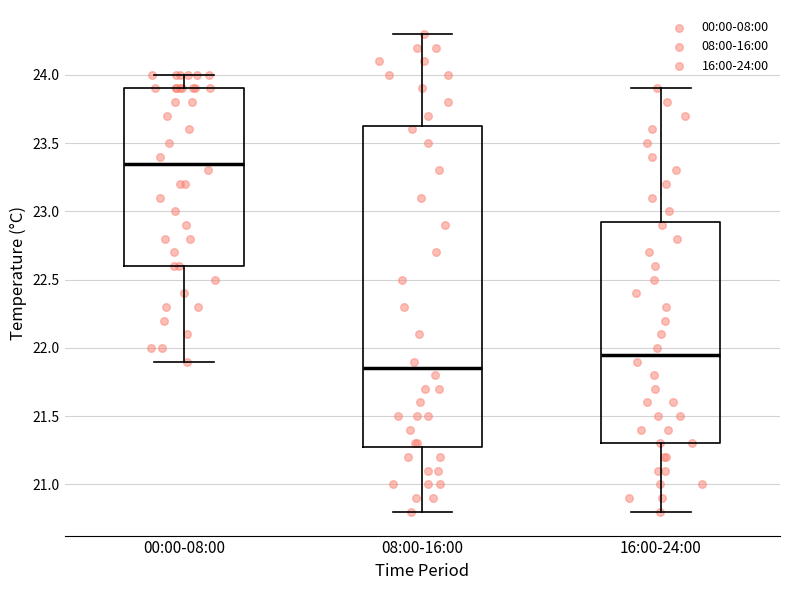

Comparing the boxes themselves (not the whiskers), which one is the tallest?

08:00-16:00